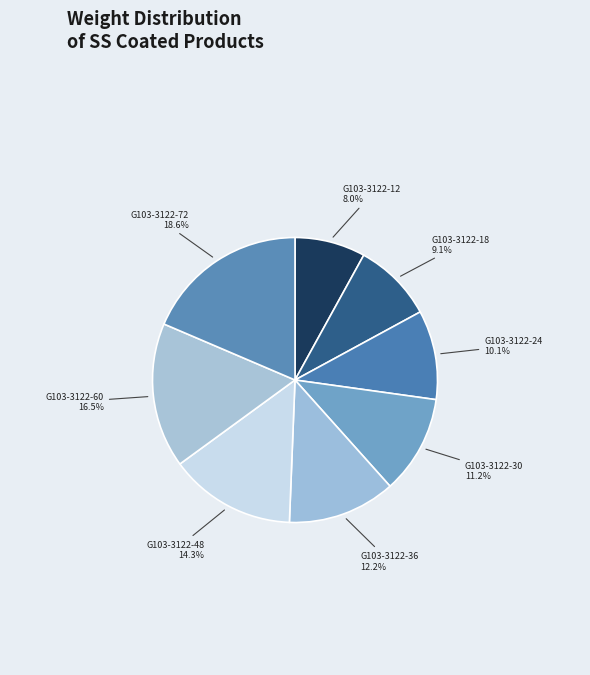

Which slice is the smallest?

G103-3122-12